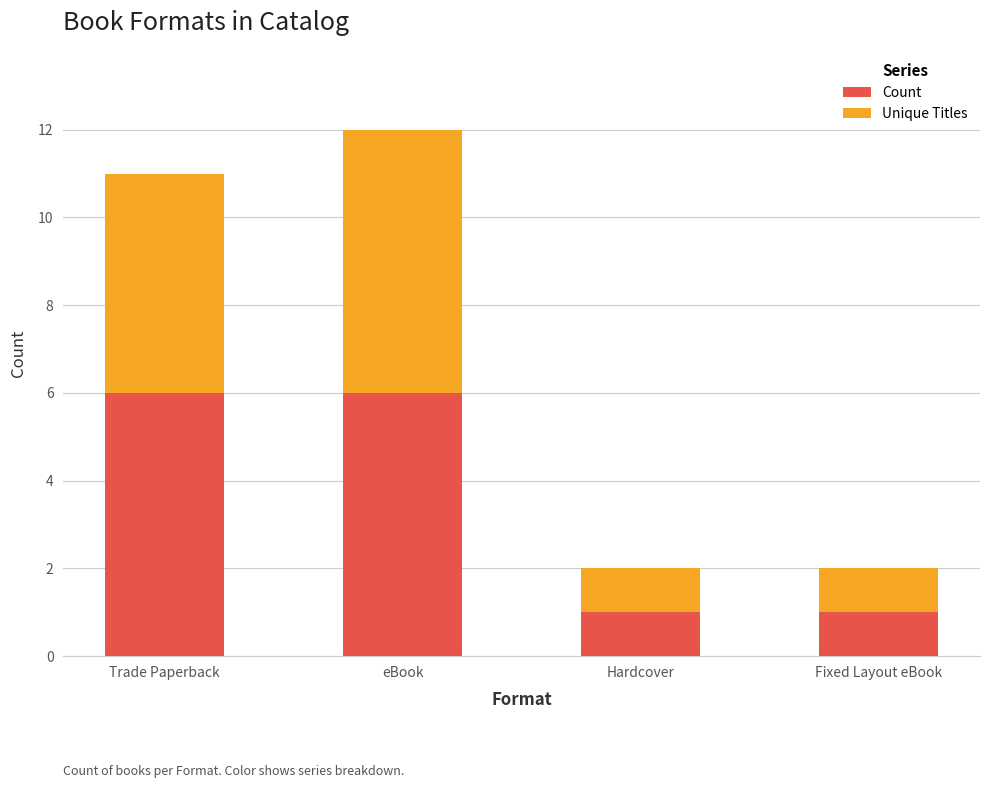

Does the chart contain any negative values?

No